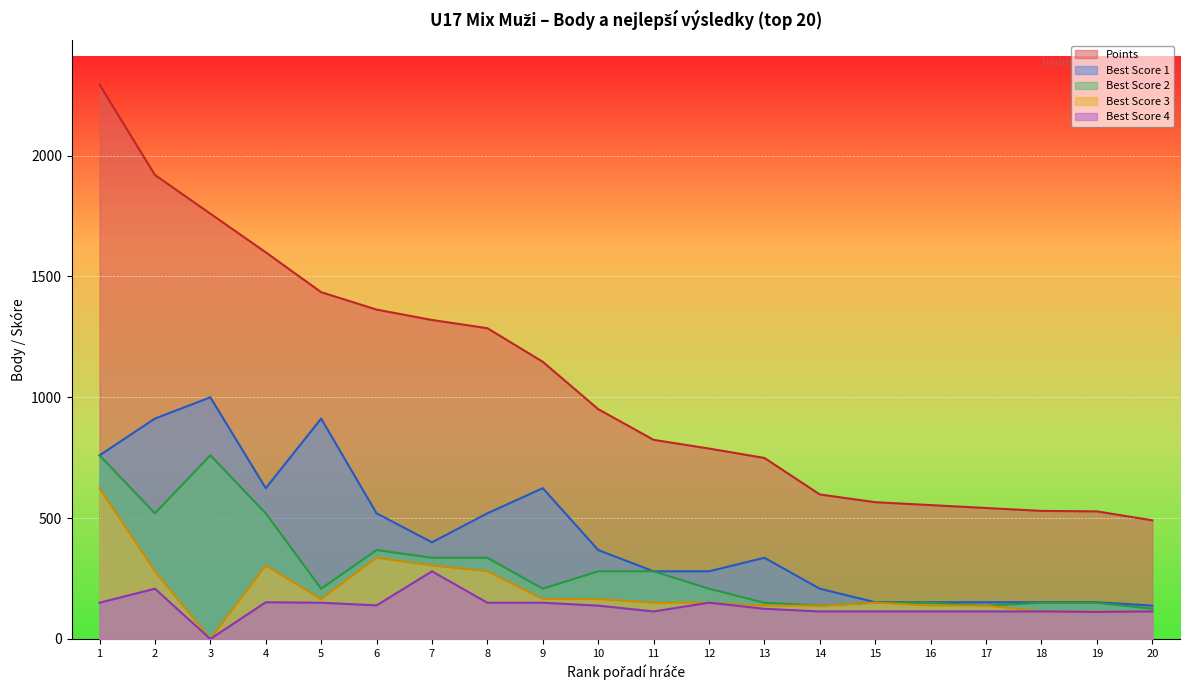

Read the Best Score 1 value at 13, to the nearest 100.

300